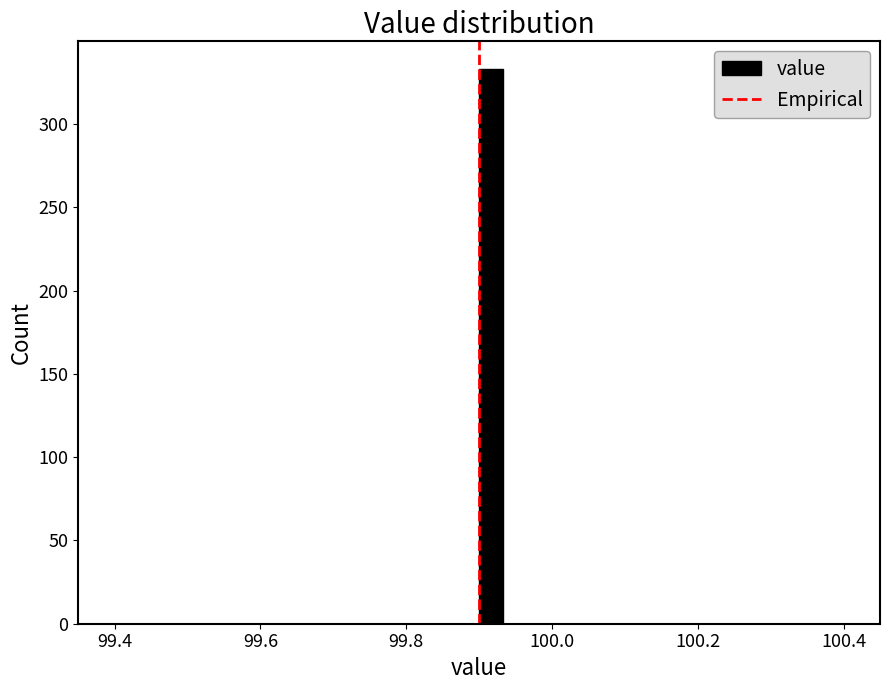

Around what value on the x-axis is the tallest bar? Give the approximate position of its centre, as read against the axis.

99.92